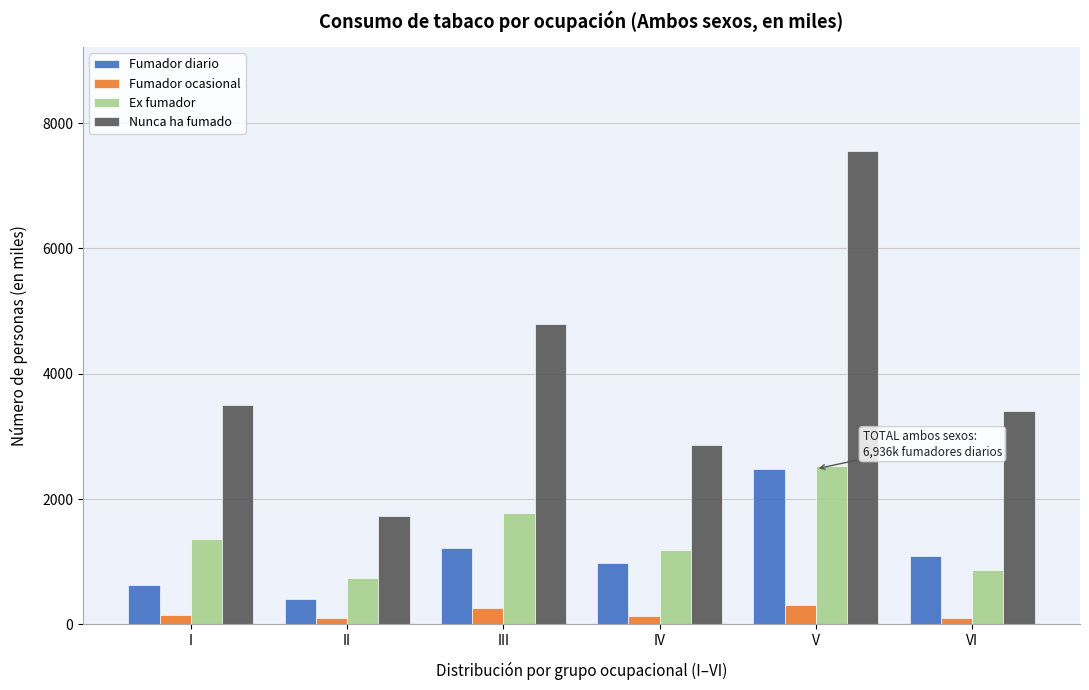

At III, list the series in order from smallest to largest.

Fumador ocasional, Fumador diario, Ex fumador, Nunca ha fumado